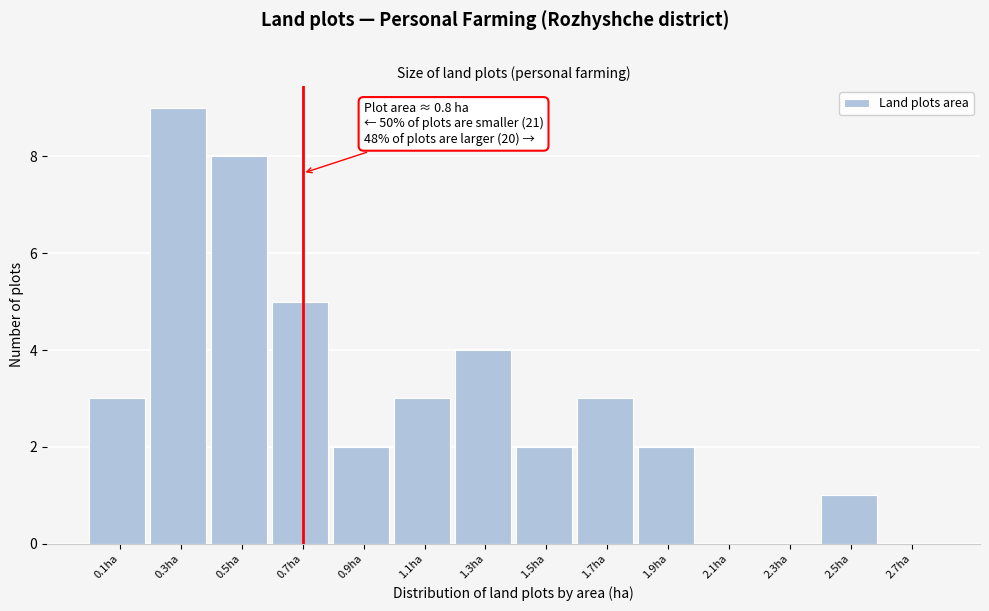

Reading right to left, what are all the values shown in this chart?

2.7ha=0	2.5ha=1	2.3ha=0	2.1ha=0	1.9ha=2	1.7ha=3	1.5ha=2	1.3ha=4	1.1ha=3	0.9ha=2	0.7ha=5	0.5ha=8	0.3ha=9	0.1ha=3